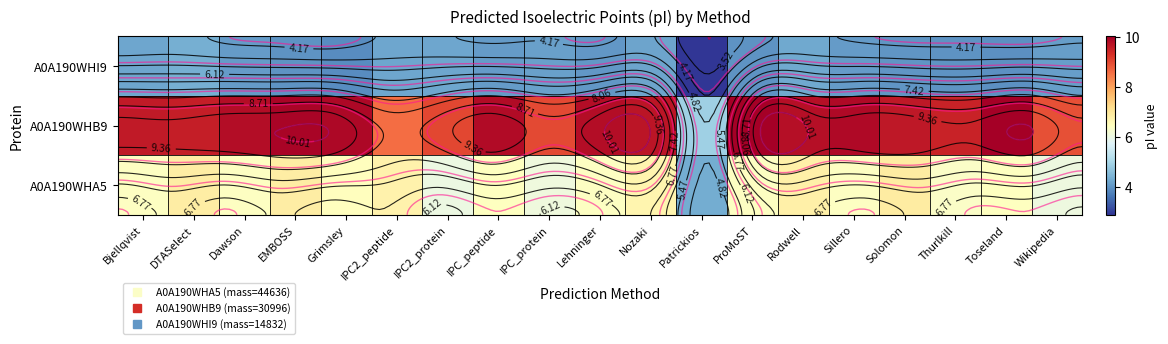

What value does the A0A190WHB9 series have at ProMoST?

10.0